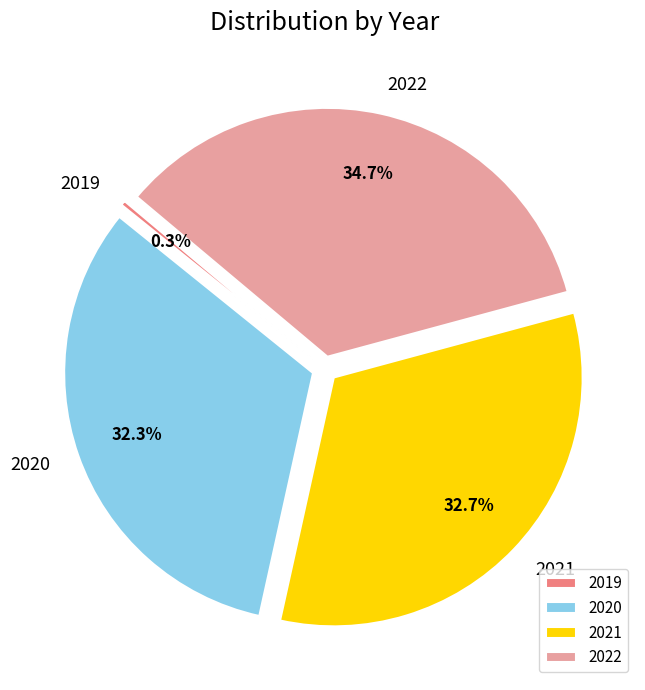

To the nearest percent, what is the difference between the largest and smallest slice percentages?

34%